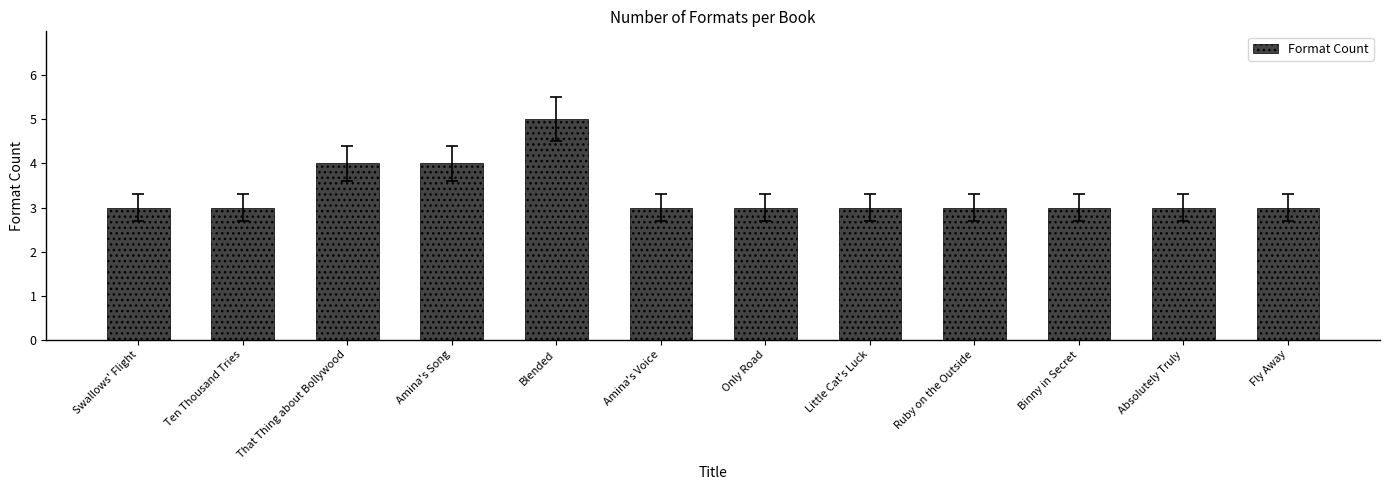

What position from the right is Binny in Secret?

3